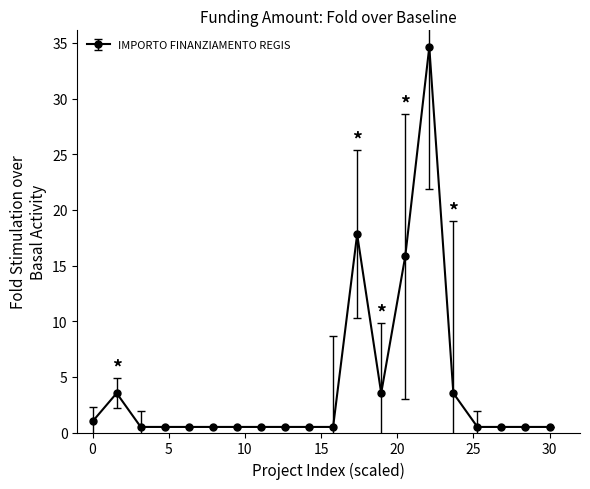

What is the greatest value displayed?

34.6